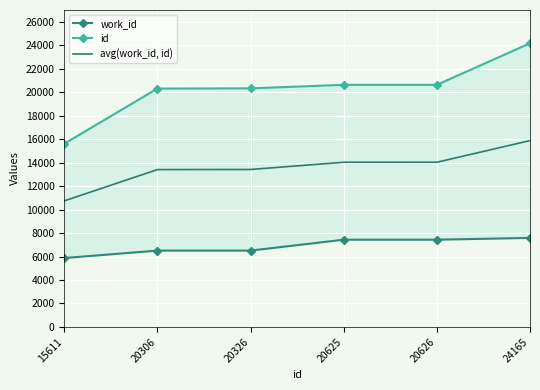

Between 20625 and 20326, which is larger?

20625